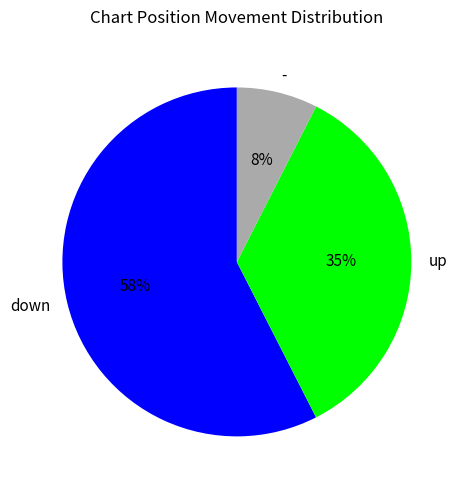

Rank the categories by value from highest to lowest.

down, up, -